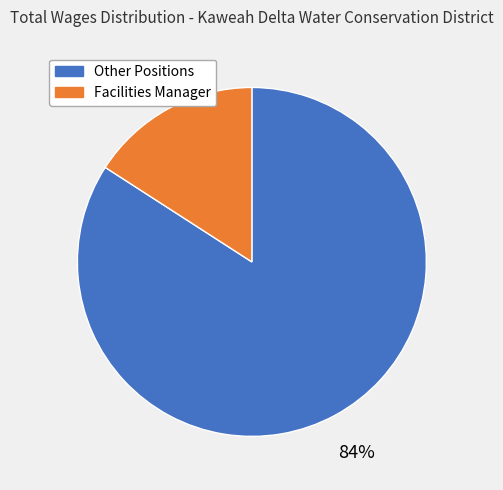

True or false: Other Positions accounts for 84% of the total.

True